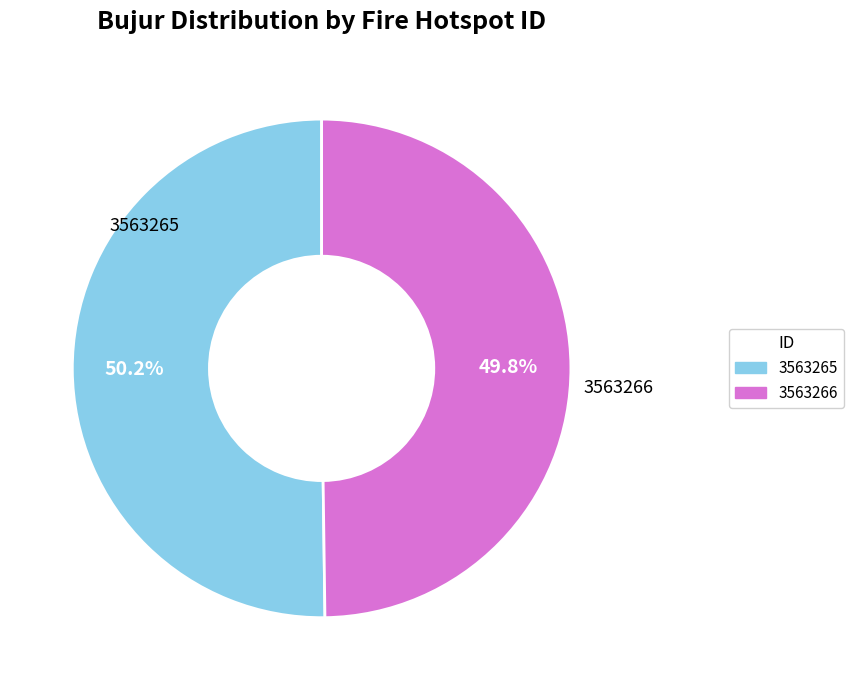

Is there a majority slice in this chart?

Yes